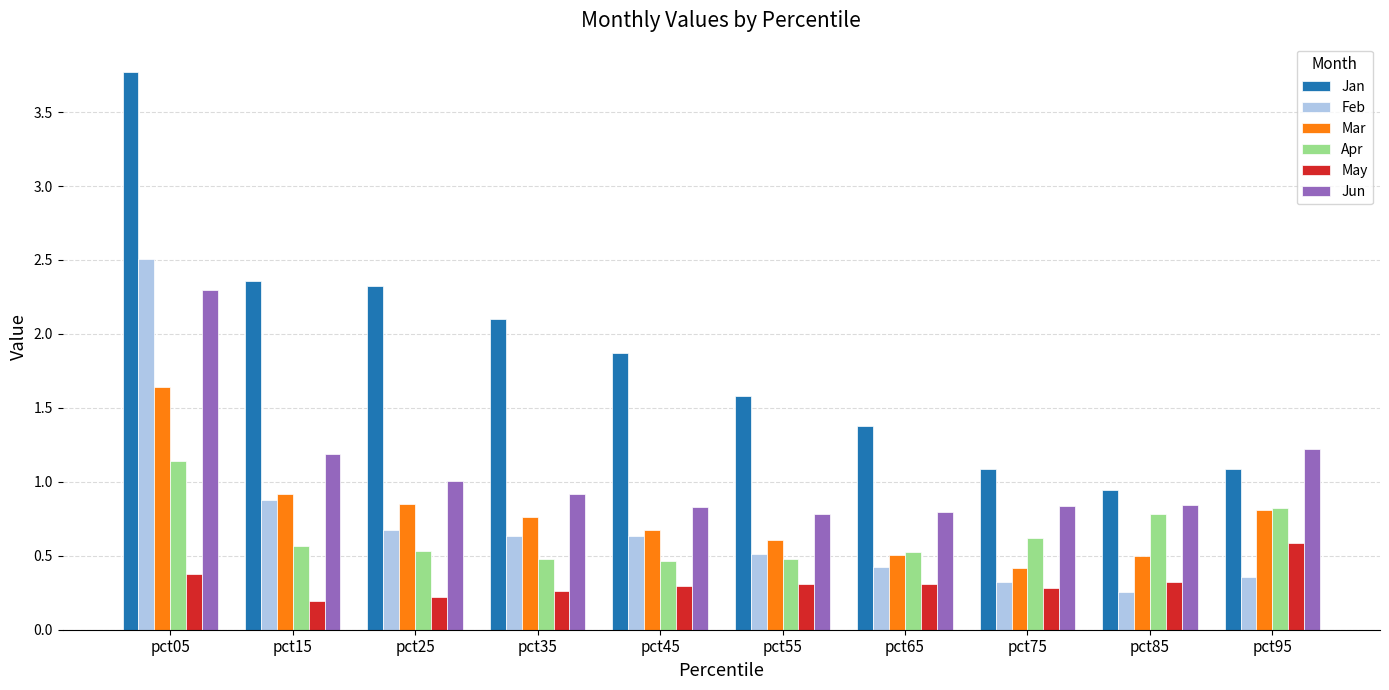

At how many categories does at least one series exceed 3?

1